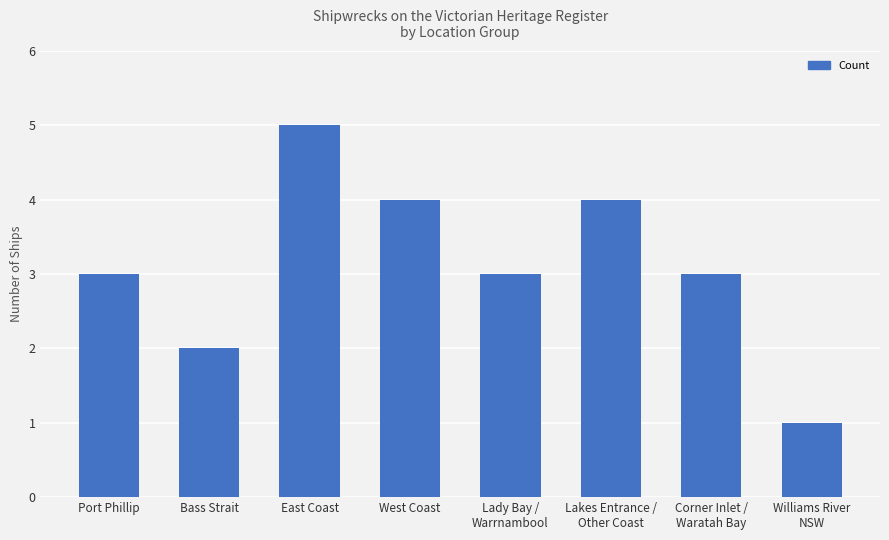

Reading left to right, what are all the values shown in this chart?

Port Phillip=3	Bass Strait=2	East Coast=5	West Coast=4	Lady Bay /
Warrnambool=3	Lakes Entrance /
Other Coast=4	Corner Inlet /
Waratah Bay=3	Williams River
NSW=1